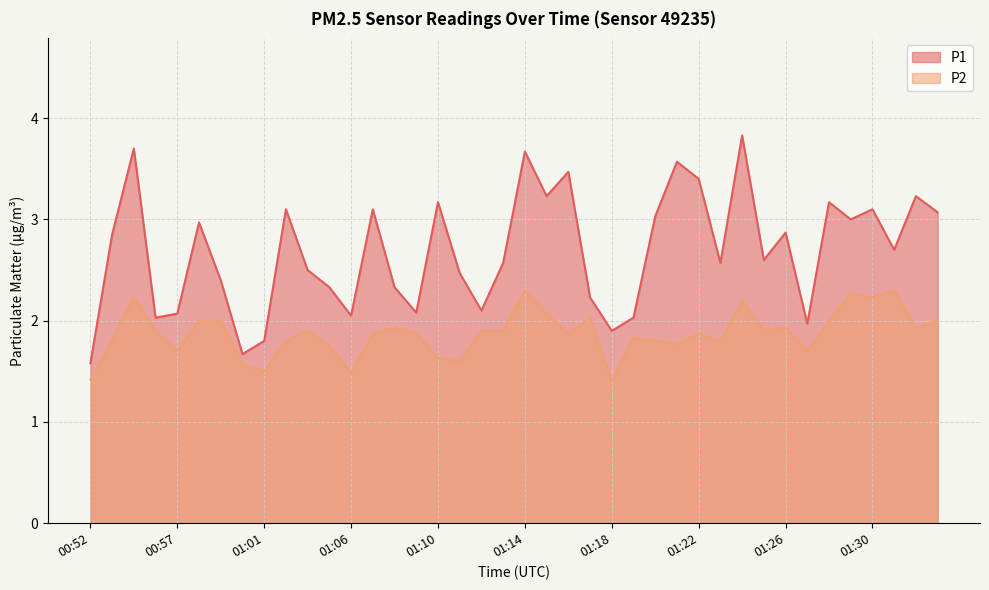

What is the label of the 6th point from the left?

00:58